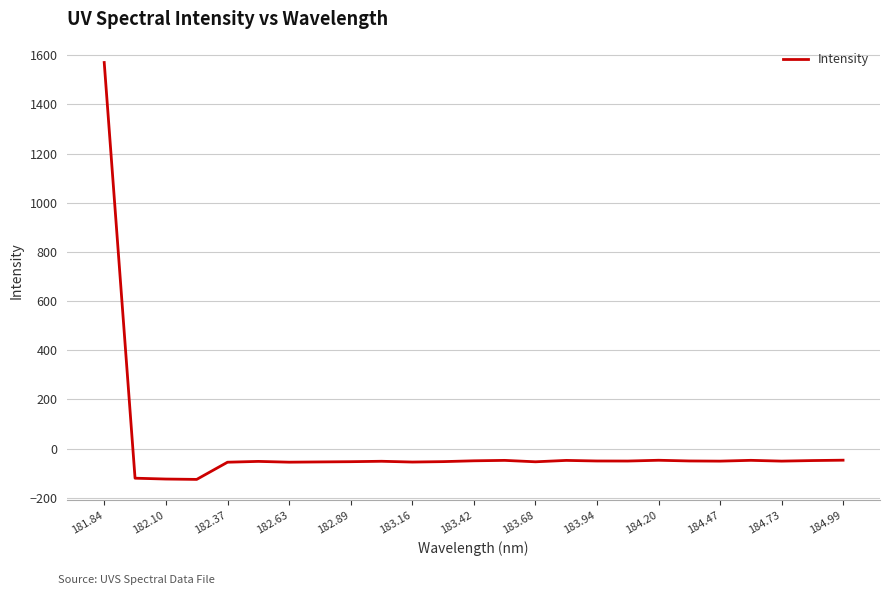

What is the maximum value shown in the chart?

1570.6